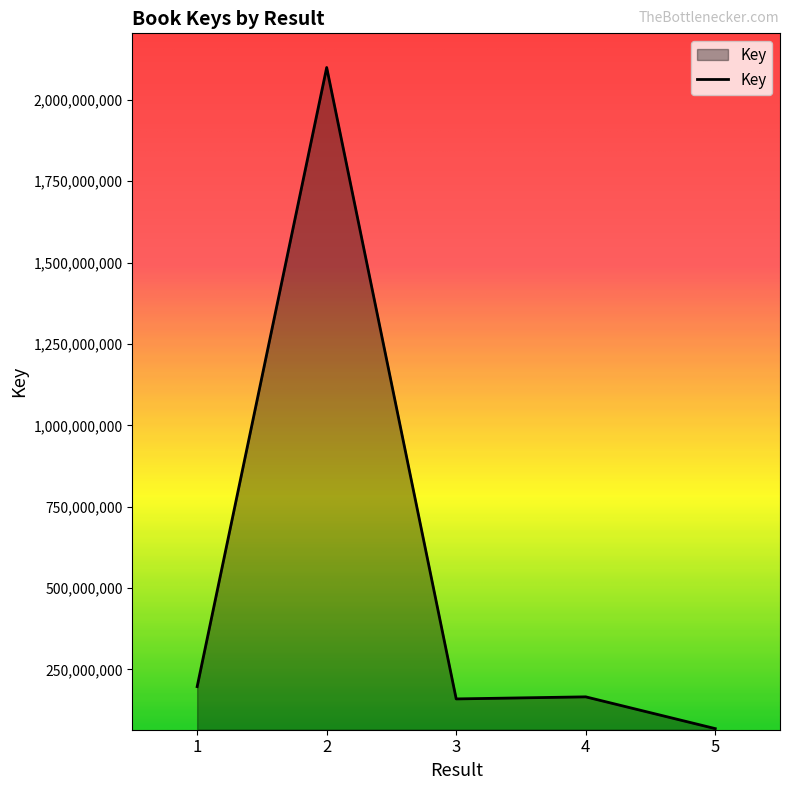

What is the difference between the maximum and minimum values?

2031012916